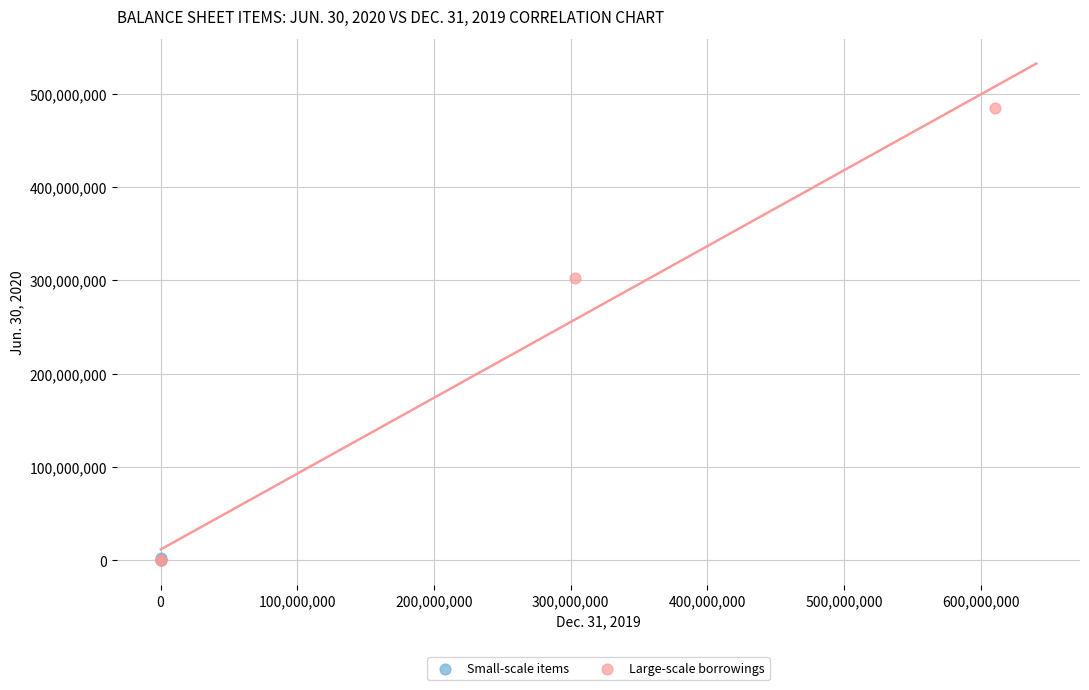

Which series reaches the maximum Y coordinate?

Large-scale borrowings